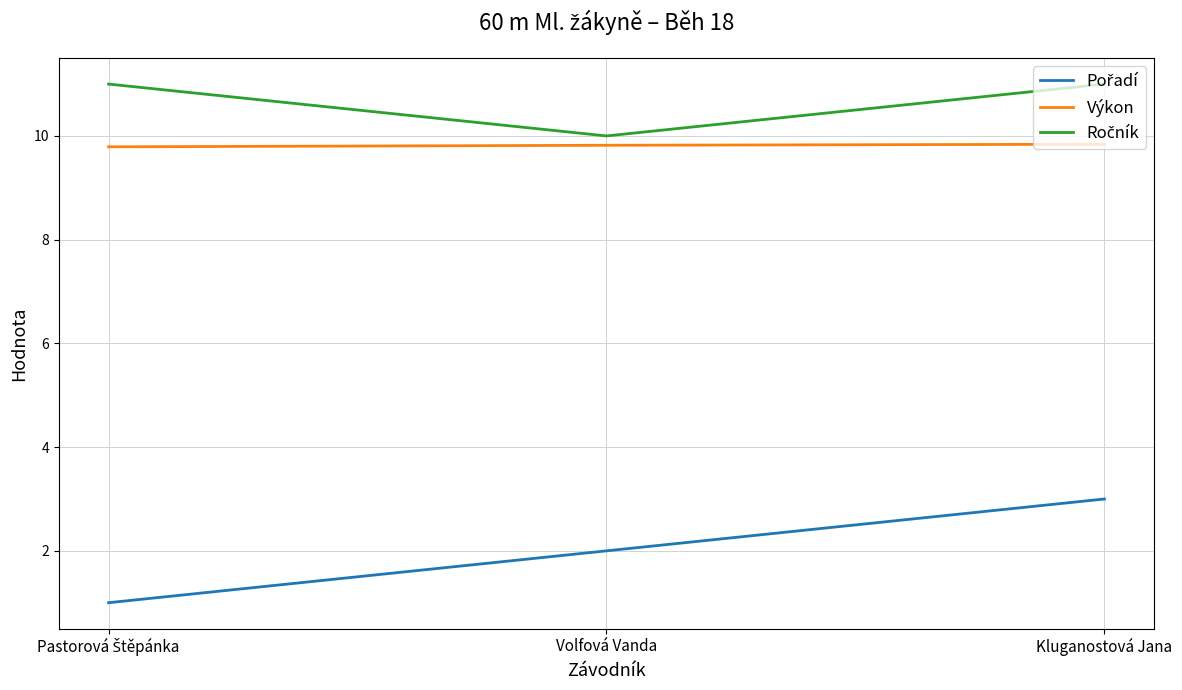

What position from the right is Volfová Vanda?

2